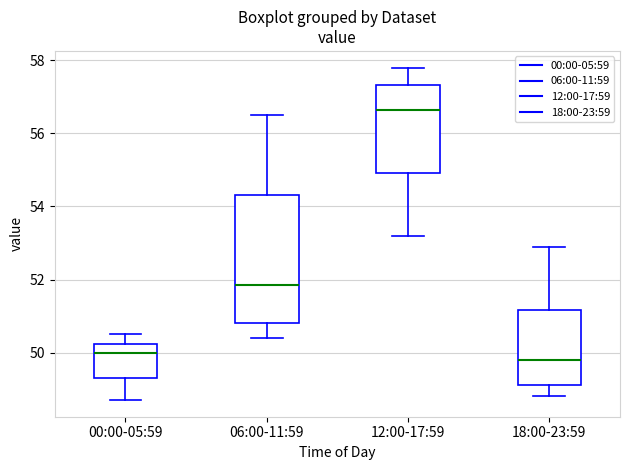

Reading left to right, transcribe this box plot: for each box, give where its median line is, the range the box spans, and where its two whiskers end, as read against the y-axis. The values are not printed on the chart, so give them approximately, as read against the axis.

00:00-05:59: median 50.0, box 49.4 to 50.2, whiskers 48.8 to 50.6
06:00-11:59: median 51.8, box 50.8 to 54.4, whiskers 50.4 to 56.6
12:00-17:59: median 56.6, box 55.0 to 57.4, whiskers 53.2 to 57.8
18:00-23:59: median 49.8, box 49.2 to 51.2, whiskers 48.8 to 53.0